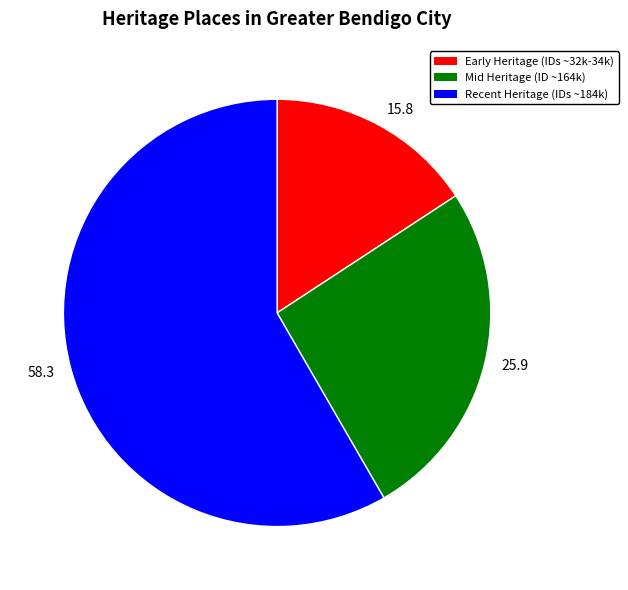

True or false: 25.9 accounts for 34% of the total.

False